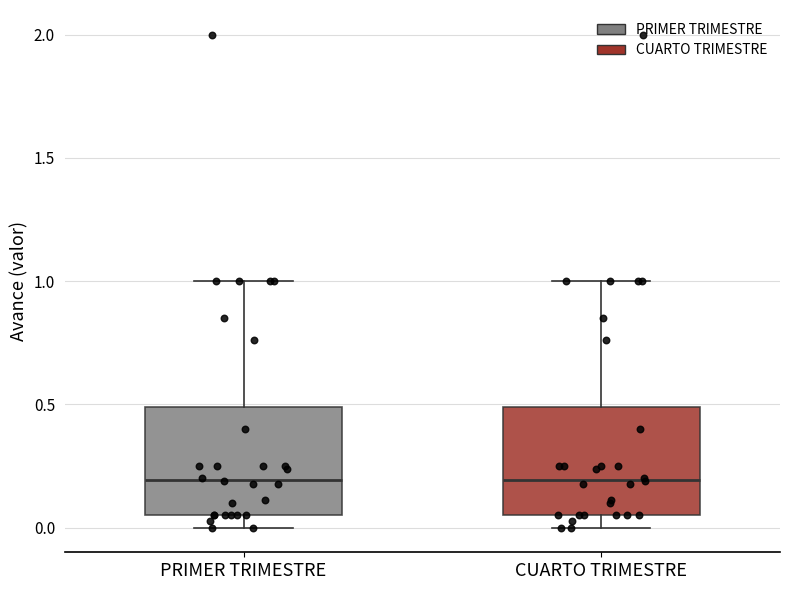

Where does the median line of the box for CUARTO TRIMESTRE sit on the y-axis? The values are not printed on the chart, so give them approximately, as read against the axis.

0.20